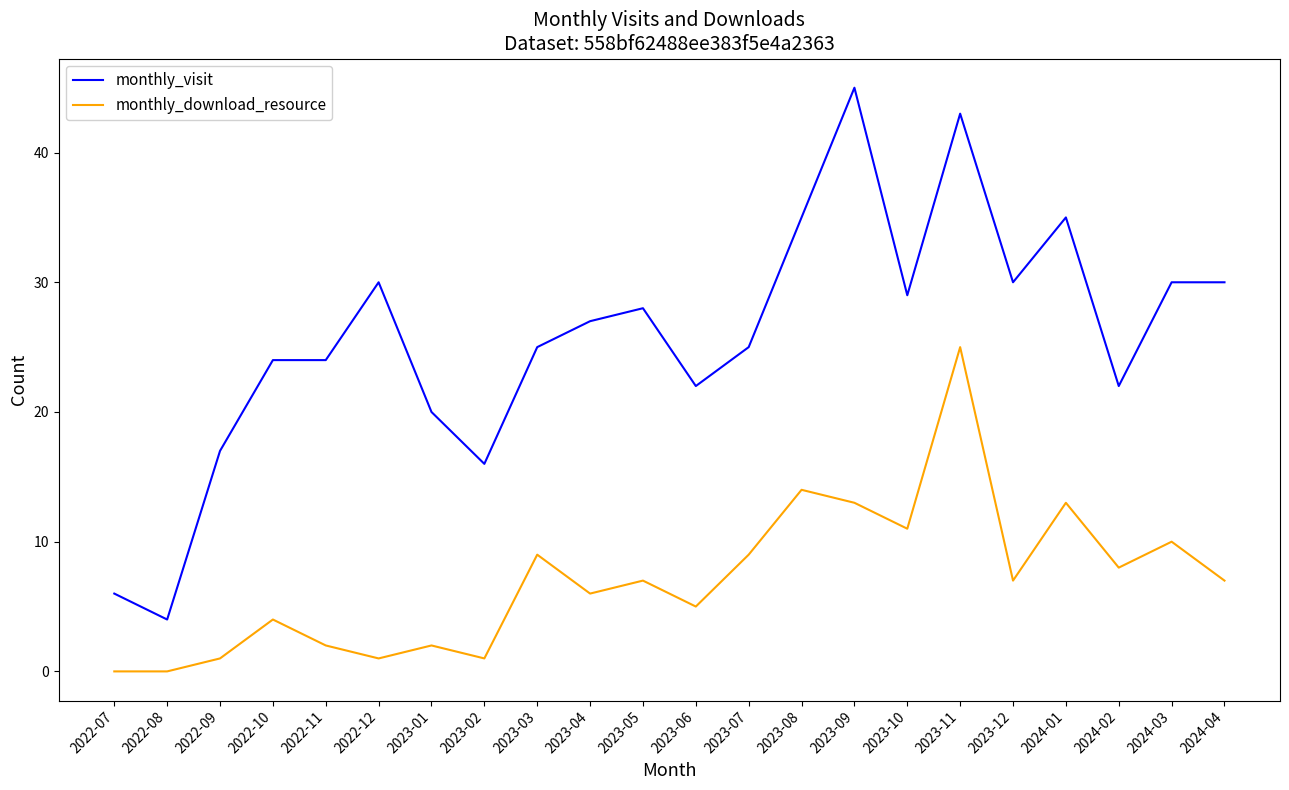

Reading left to right, what are all the values shown in this chart?

monthly_visit: 2022-07=6	2022-08=4	2022-09=17	2022-10=24	2022-11=24	2022-12=30	2023-01=20	2023-02=16	2023-03=25	2023-04=27	2023-05=28	2023-06=22	2023-07=25	2023-08=35	2023-09=45	2023-10=29	2023-11=43	2023-12=30	2024-01=35	2024-02=22	2024-03=30	2024-04=30
monthly_download_resource: 2022-07=0	2022-08=0	2022-09=1	2022-10=4	2022-11=2	2022-12=1	2023-01=2	2023-02=1	2023-03=9	2023-04=6	2023-05=7	2023-06=5	2023-07=9	2023-08=14	2023-09=13	2023-10=11	2023-11=25	2023-12=7	2024-01=13	2024-02=8	2024-03=10	2024-04=7